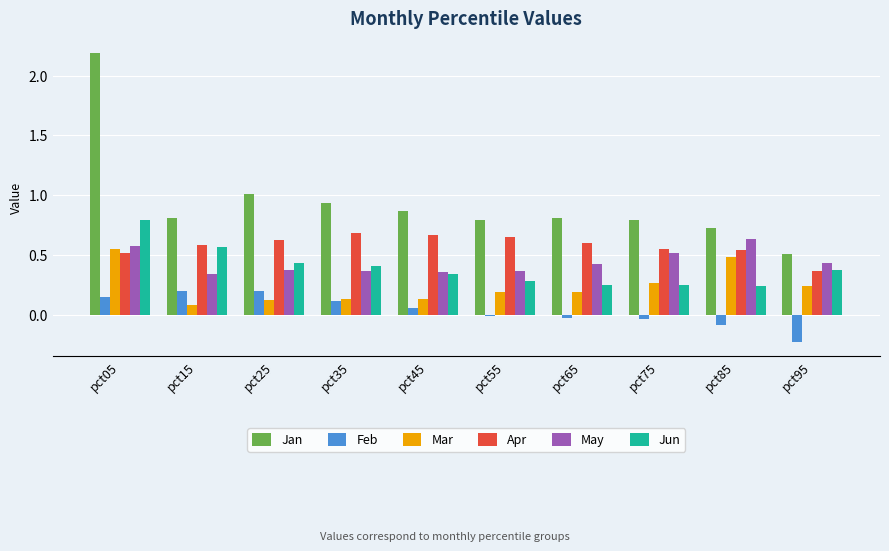

At which category is the sum across all series the highest?

pct05